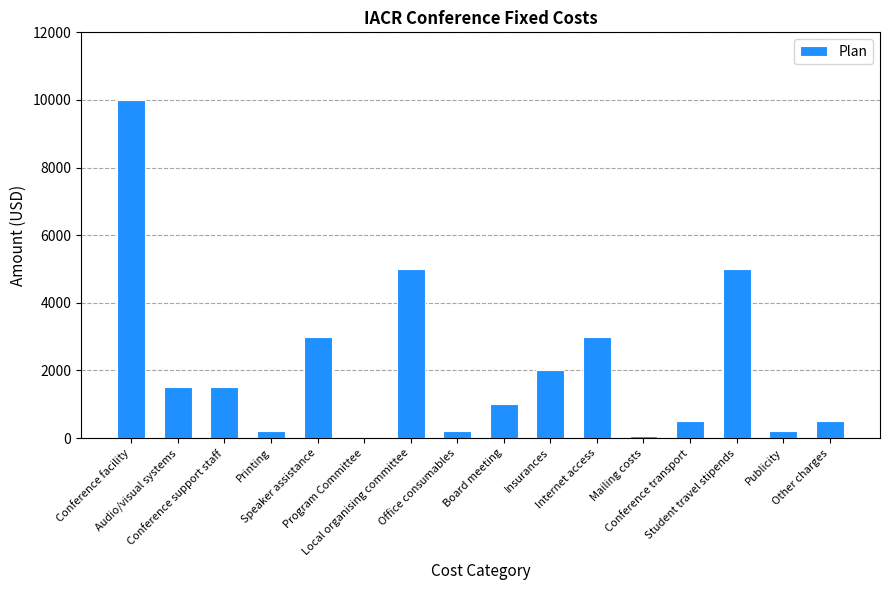

What is the change in value from Speaker assistance to Board meeting?

-2000.0